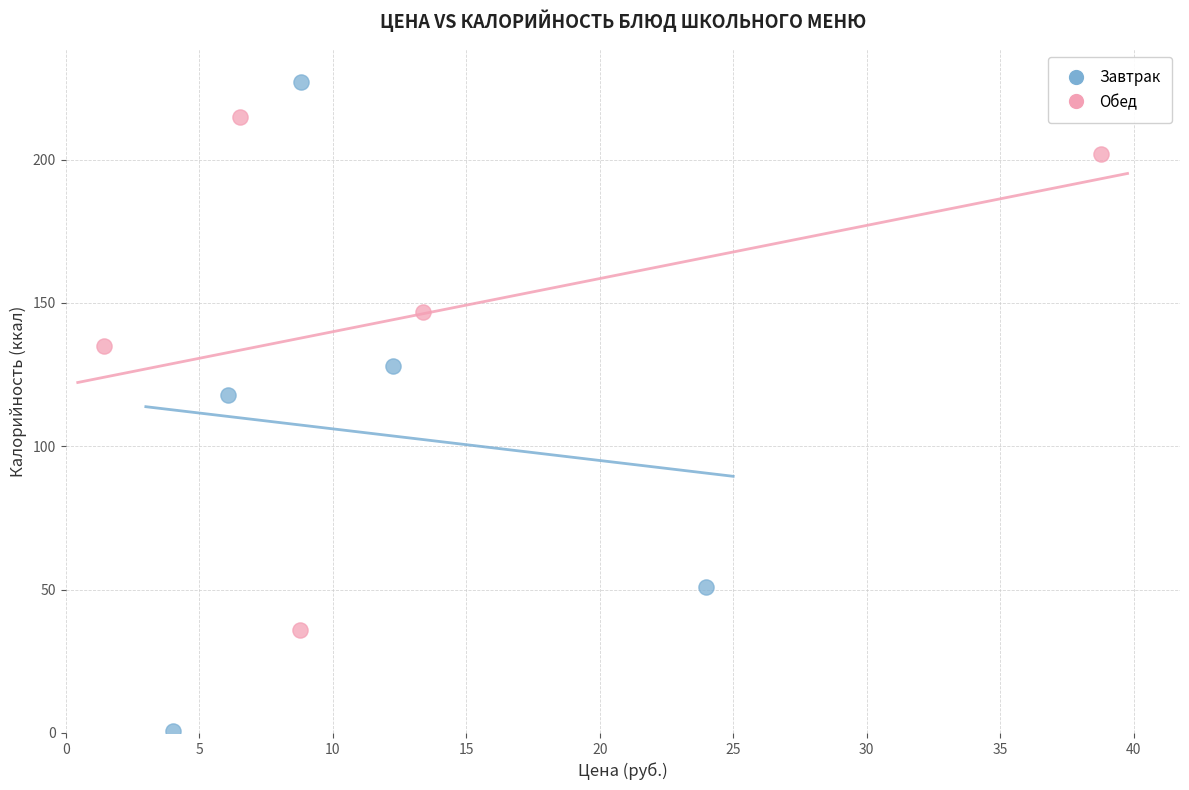

Which series contains the highest Y value?

Завтрак